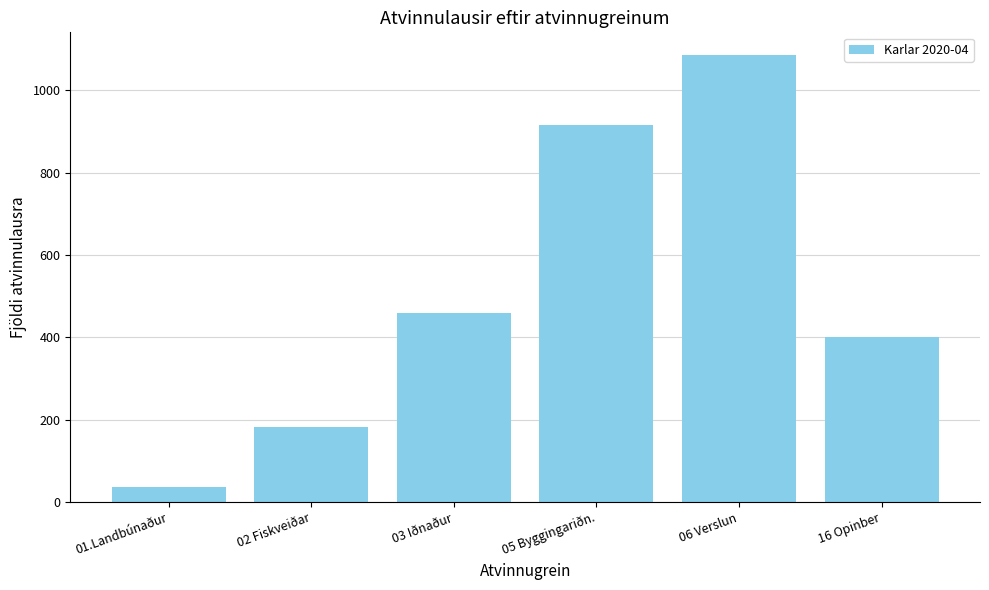

At which label is the value closest to 561?

03 Iðnaður